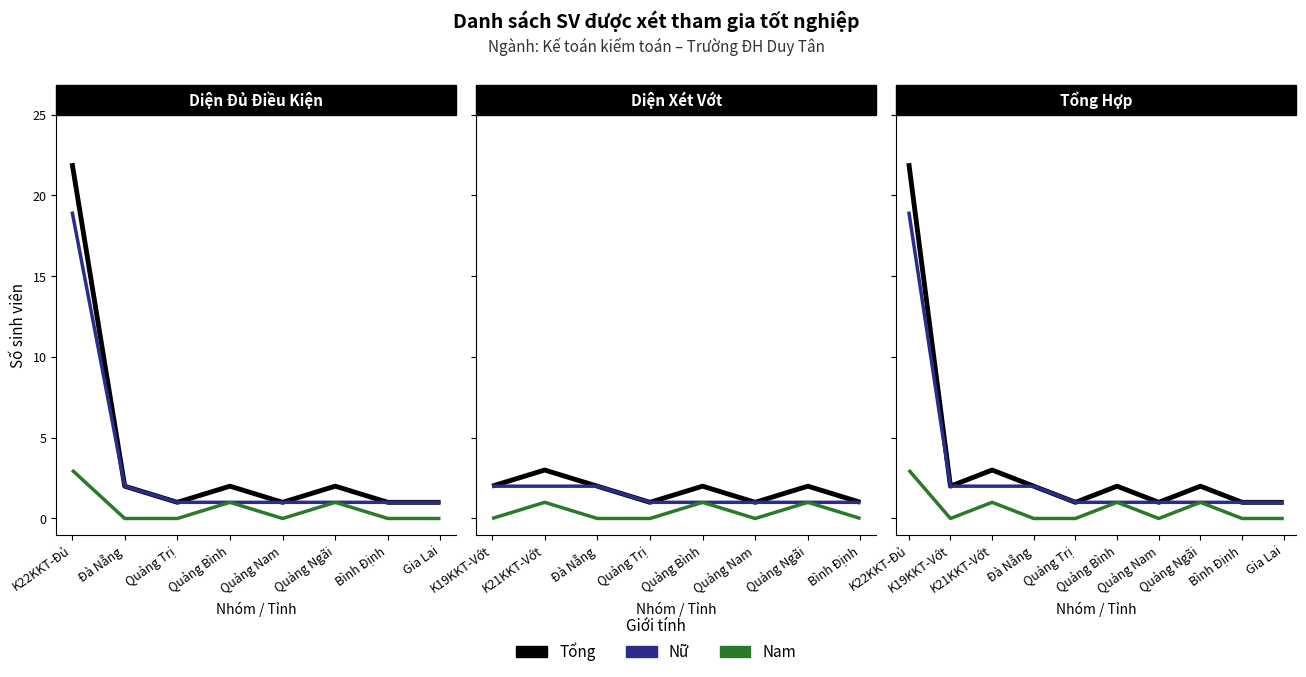

What is the difference between the maximum and minimum values in the Nam series?

3